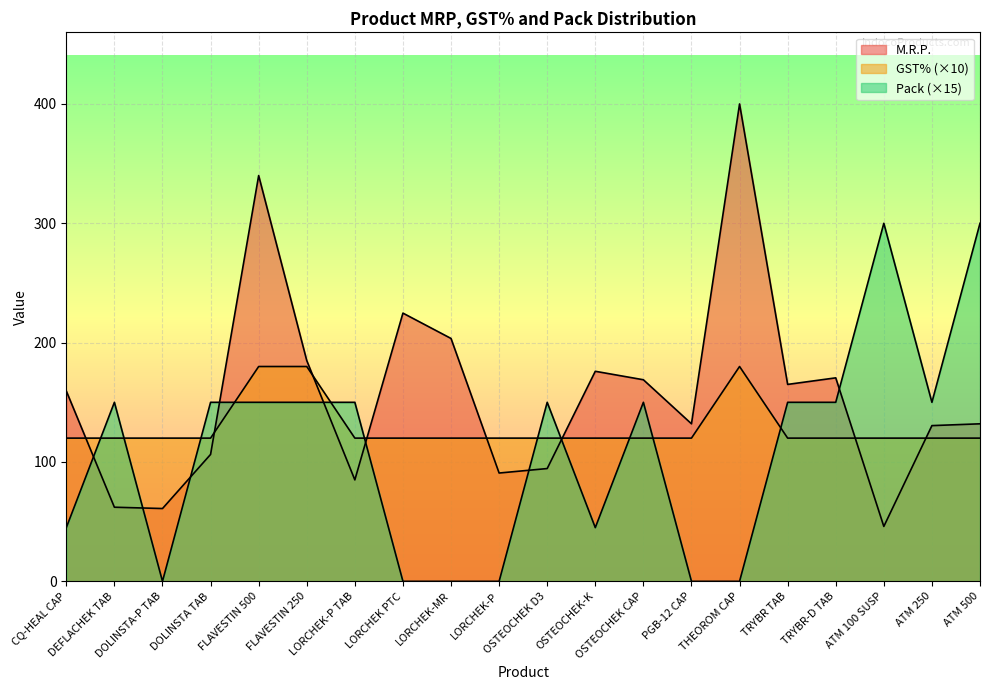

How many lines are shown in the chart?

3